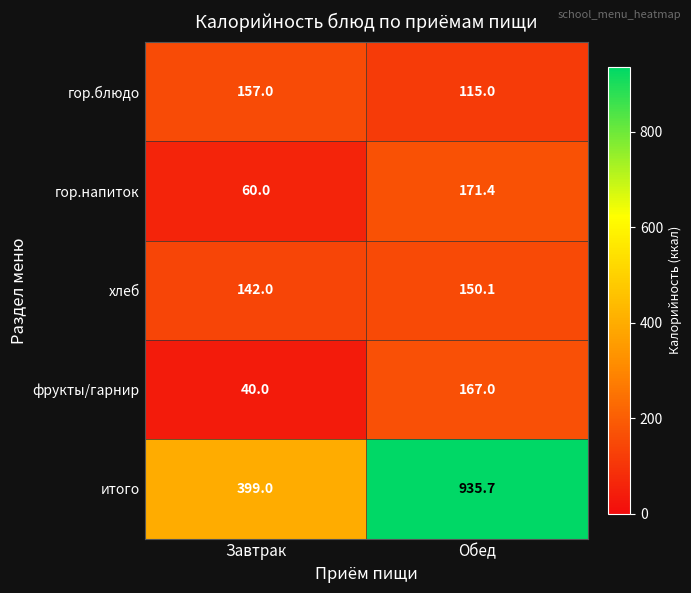

At Завтрак, list the series in order from largest to smallest.

итого, гор.блюдо, хлеб, гор.напиток, фрукты/гарнир